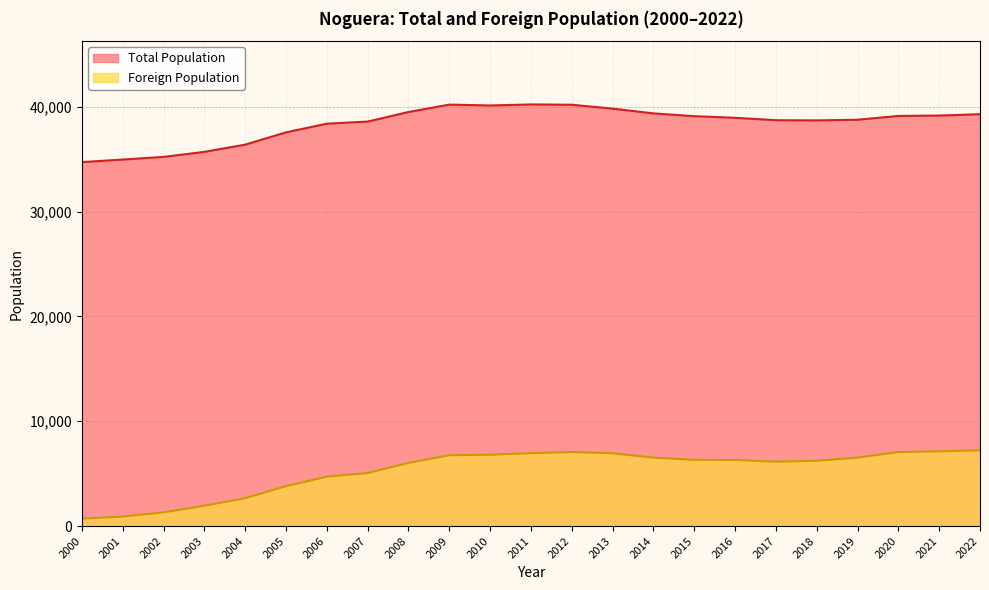

How many interior local peaks does the Total Population series have?

2